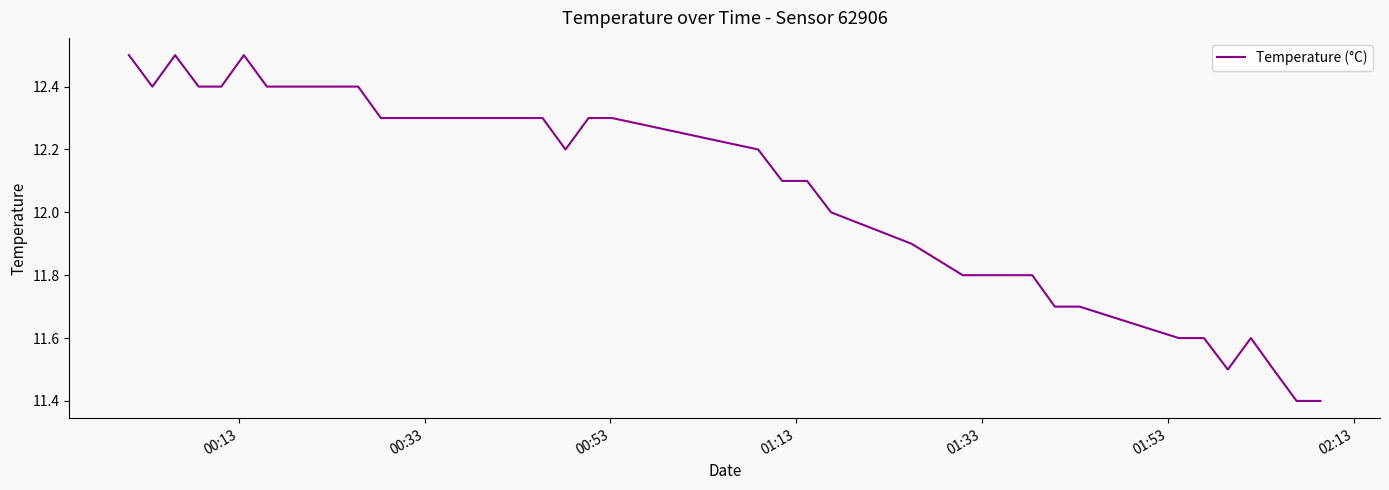

What is the difference between the maximum and minimum values?

1.1